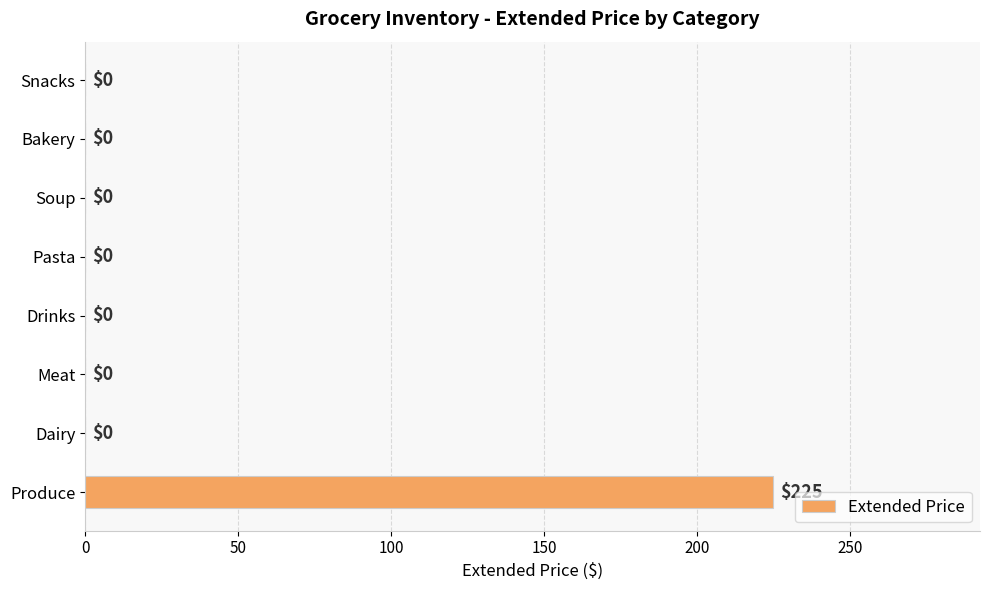

Reading bottom to top, transcribe all the data shown in this chart.

Produce=225	Dairy=0	Meat=0	Drinks=0	Pasta=0	Soup=0	Bakery=0	Snacks=0